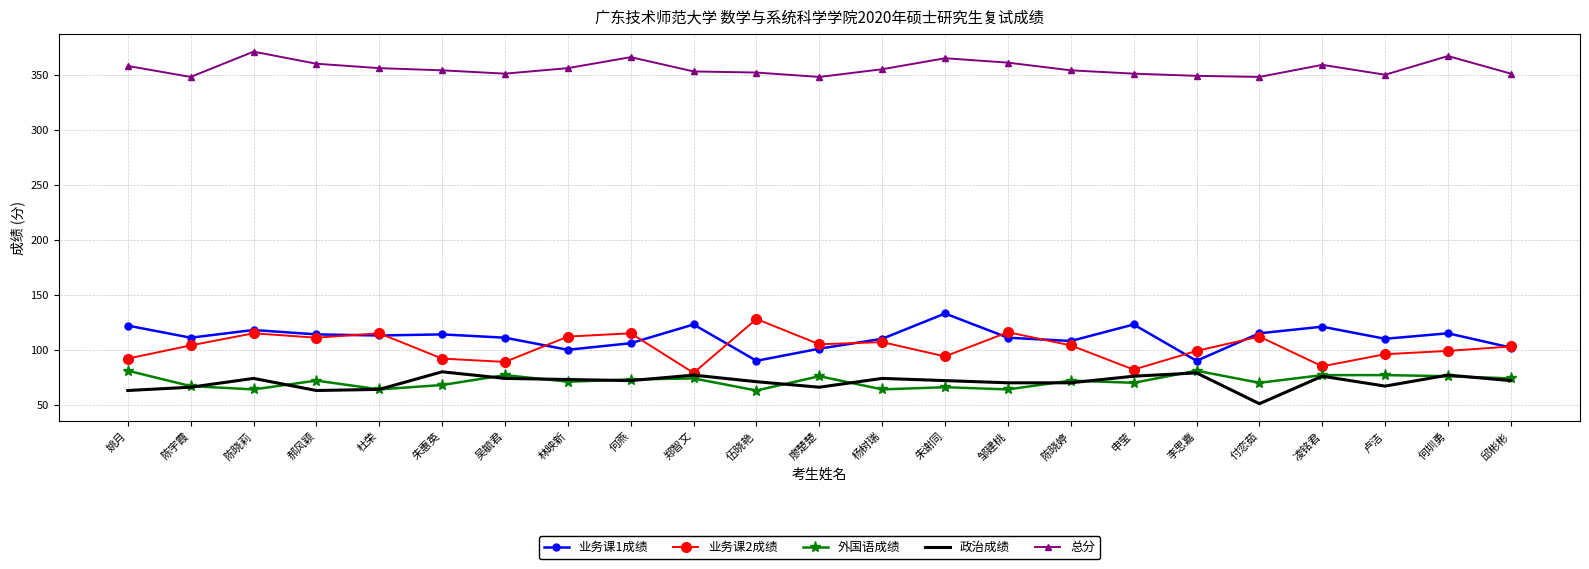

What is the minimum value for 政治成绩?

51